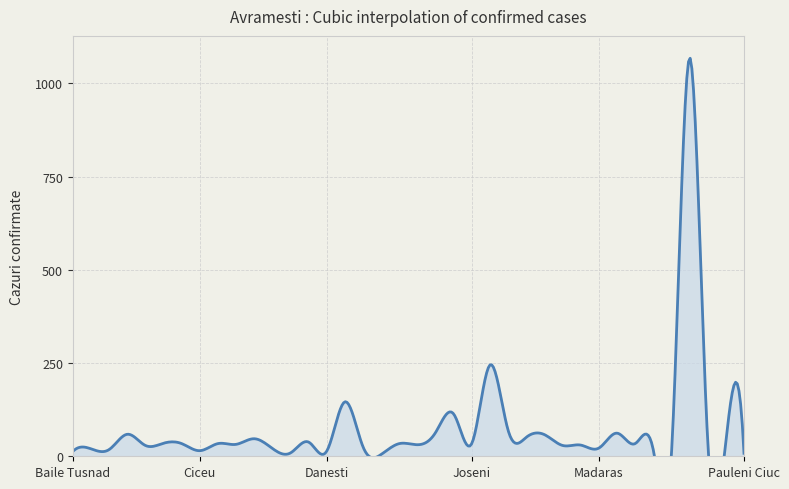

Rank the categories by value from lowest to highest.

Ditrau, Mihaileni, Pauleni Ciuc, Cozmeni, Baile Tusnad, Danesti, Ciceu, Miercurea Ciuc, Bilbor, Balan, Corund, Madaras, Dealu, Bradesti, Lunca de Sus, Lupeni, Frumoasa, Ciumani, Carta, Ciucsingeorgiu, Feliceni, Meresti, Capalnita, Joseni, Cristuru Secuiesc, Odorheiu Secuiesc, Ocland, Corbu, Lueta, Lunca de Jos, Borsec, Martinis, Galautas, Leliceni, Gheorgheni, Darjiu, Lazarea, Mugeni